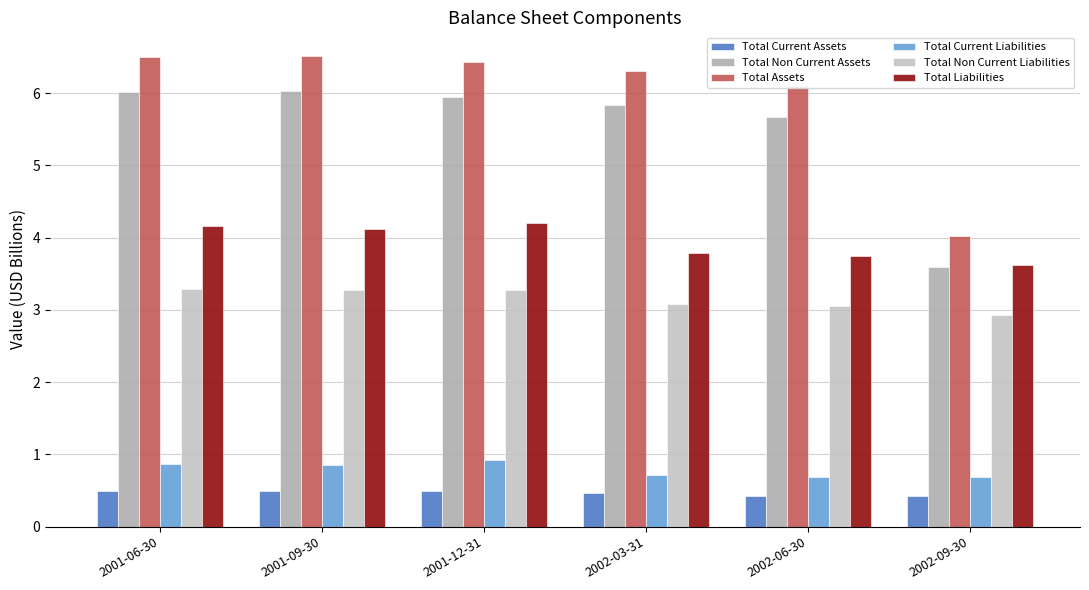

What are all the series names shown in the legend?

Total Current Assets, Total Non Current Assets, Total Assets, Total Current Liabilities, Total Non Current Liabilities, Total Liabilities